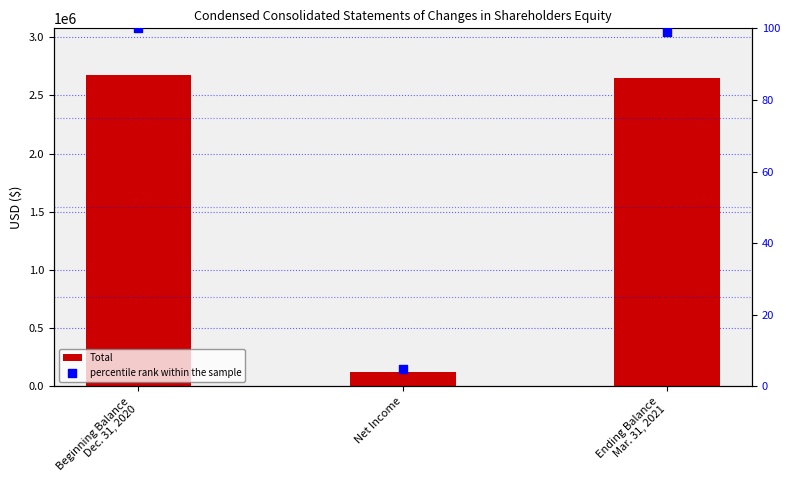

Which series reaches the maximum Y coordinate?

Total